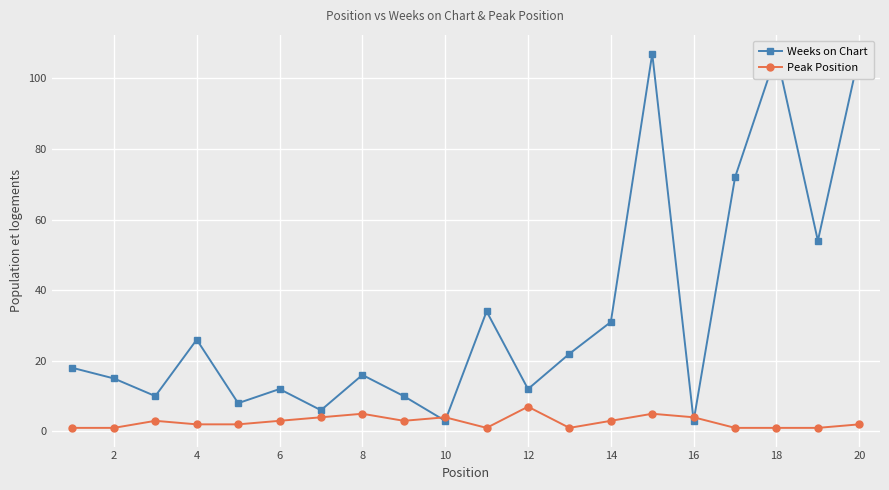

What is the highest value of the Peak Position series?

7